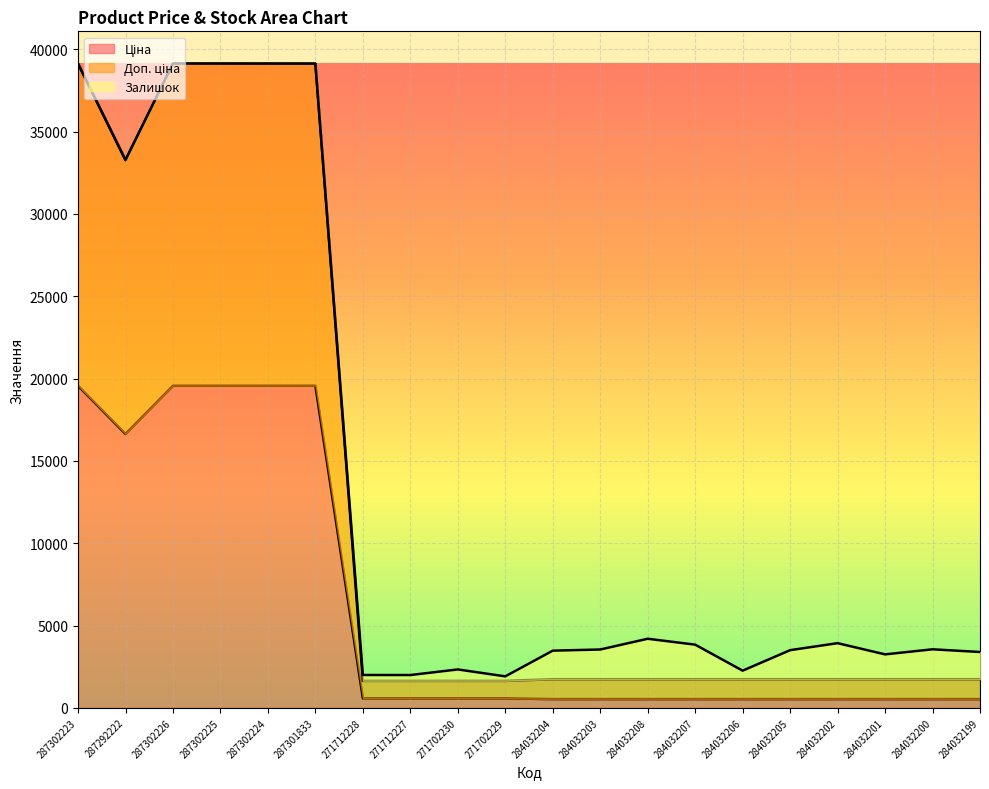

What is the difference between the Ціна values at 287301833 and 284032200?

19036.7